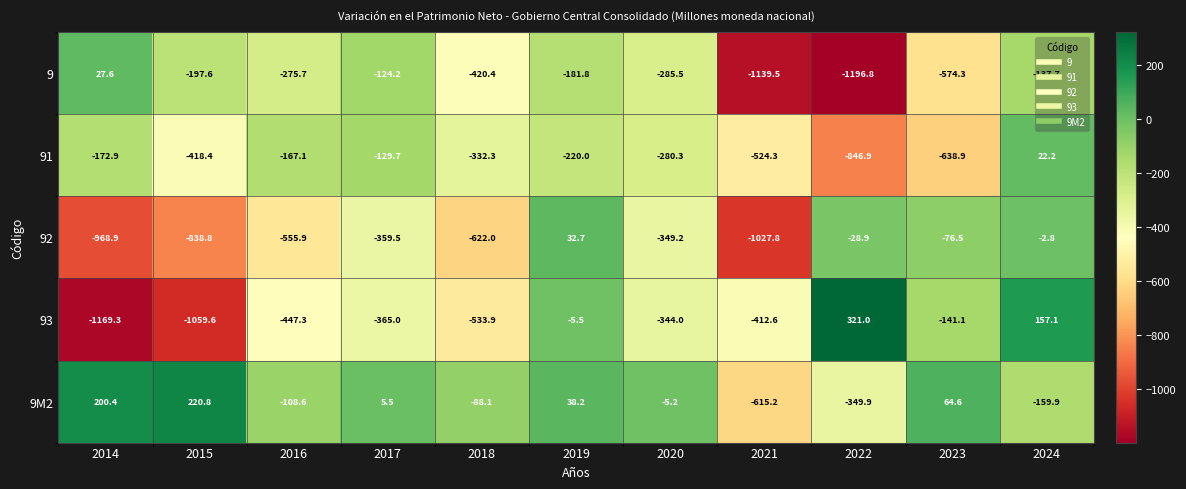

At which label does 9M2 reach its minimum?

2021